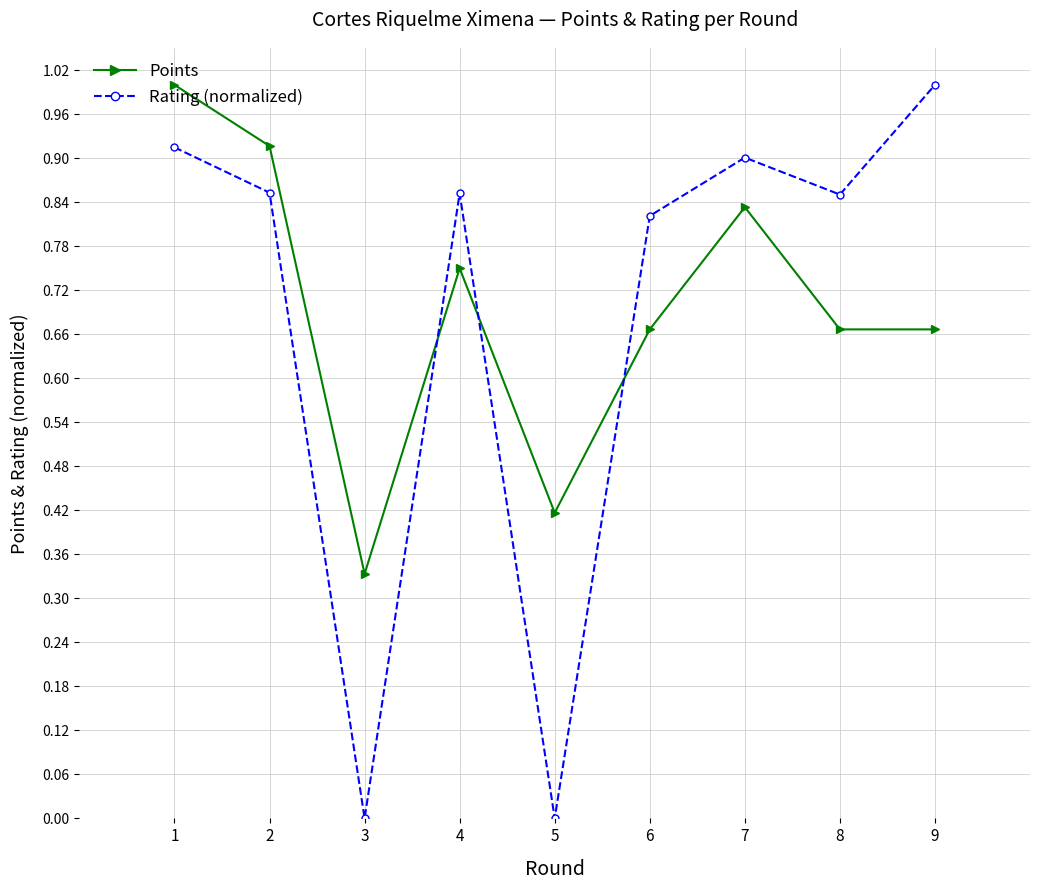

Rank the series at 6 from lowest to highest value.

Points, Rating (normalized)